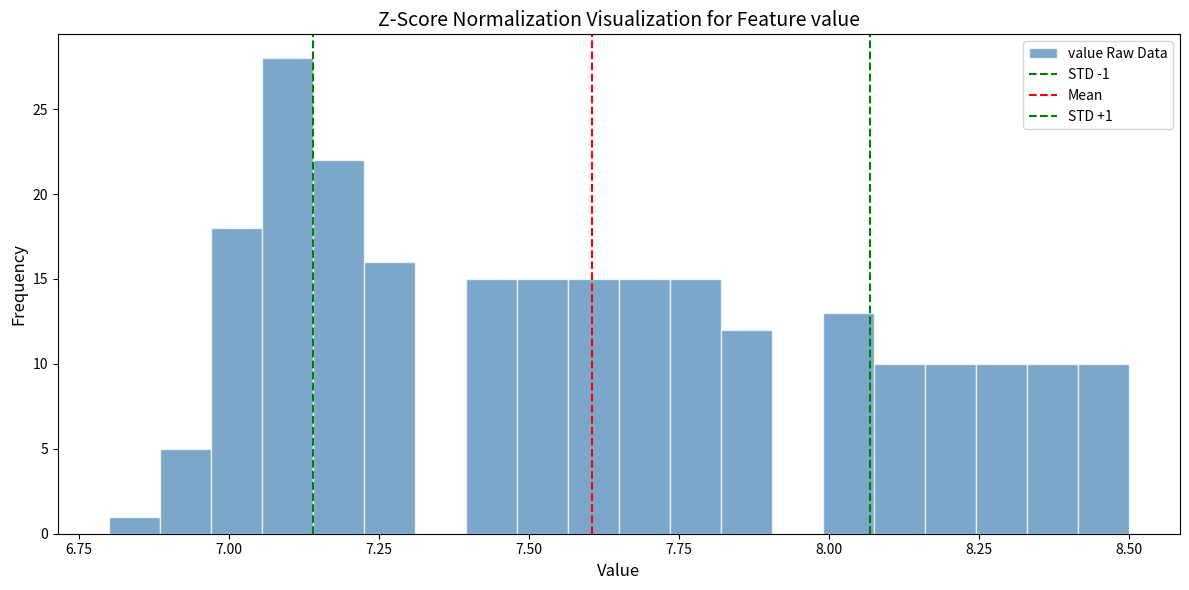

Read against the x-axis, roughly where is the centre of the tallest bar?

7.10